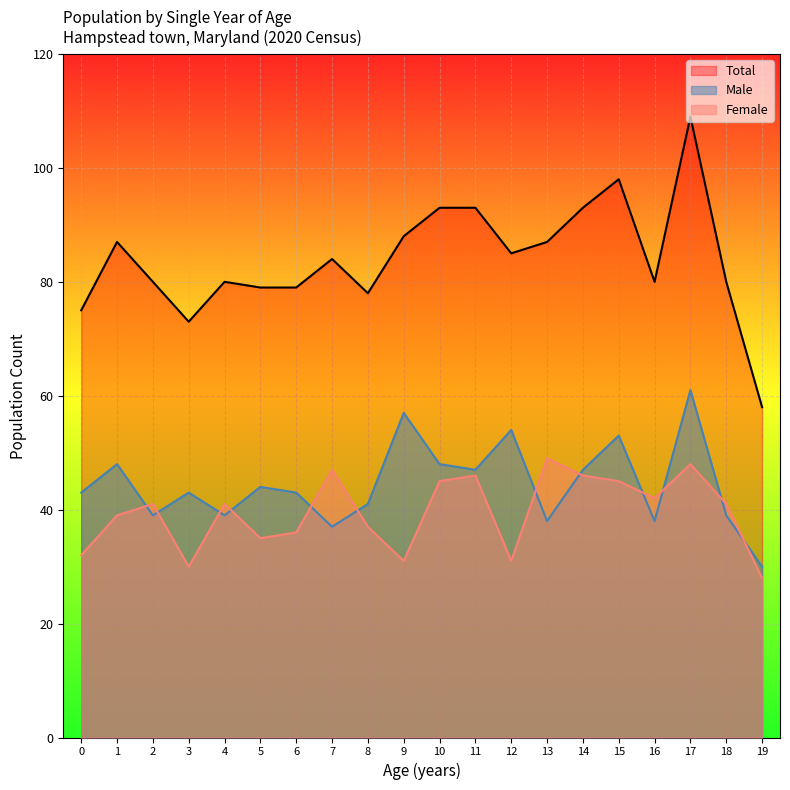

True or false: Male has a value of 89 at 17.

False